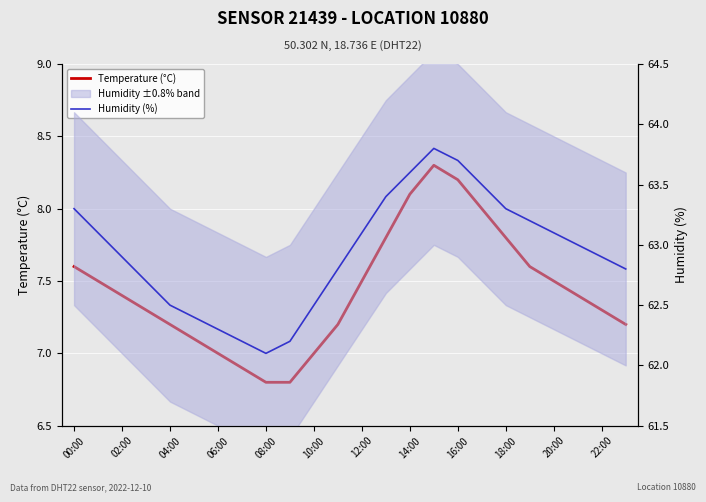

What are all the series names shown in the legend?

Temperature (°C), Humidity (%)